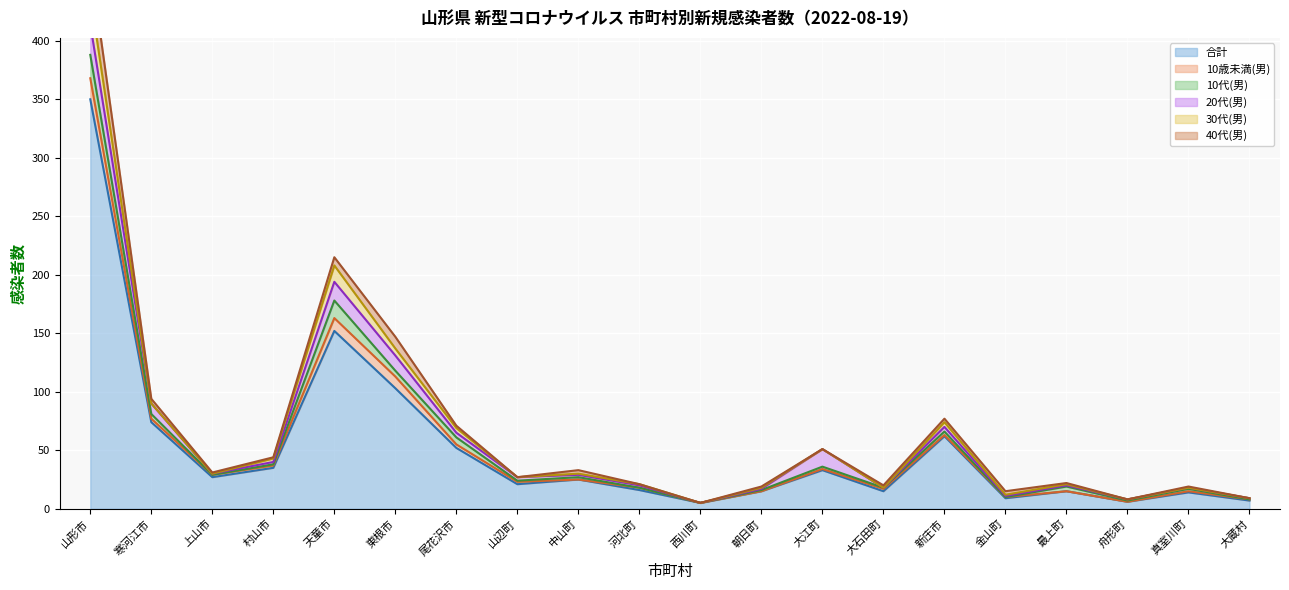

Does the chart display data point markers on the line(s)?

No